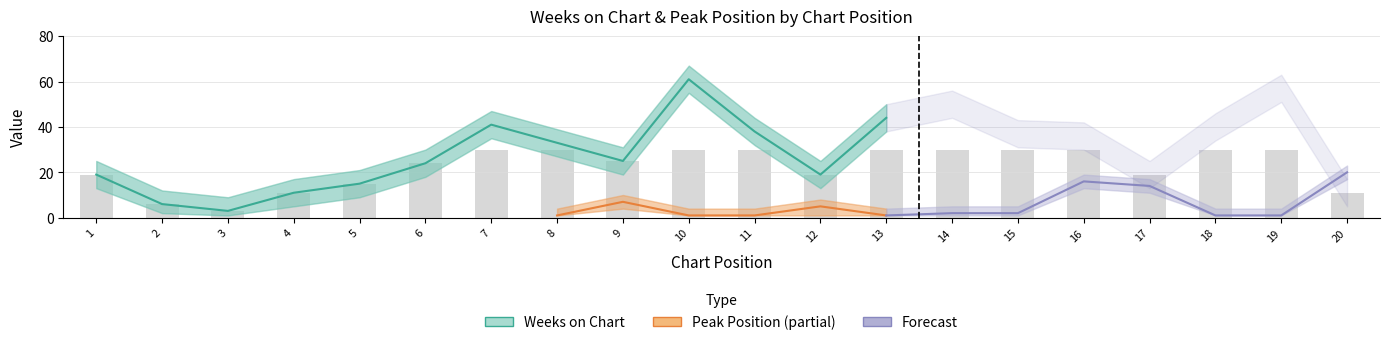

At how many categories does at least one series exceed 52?

2